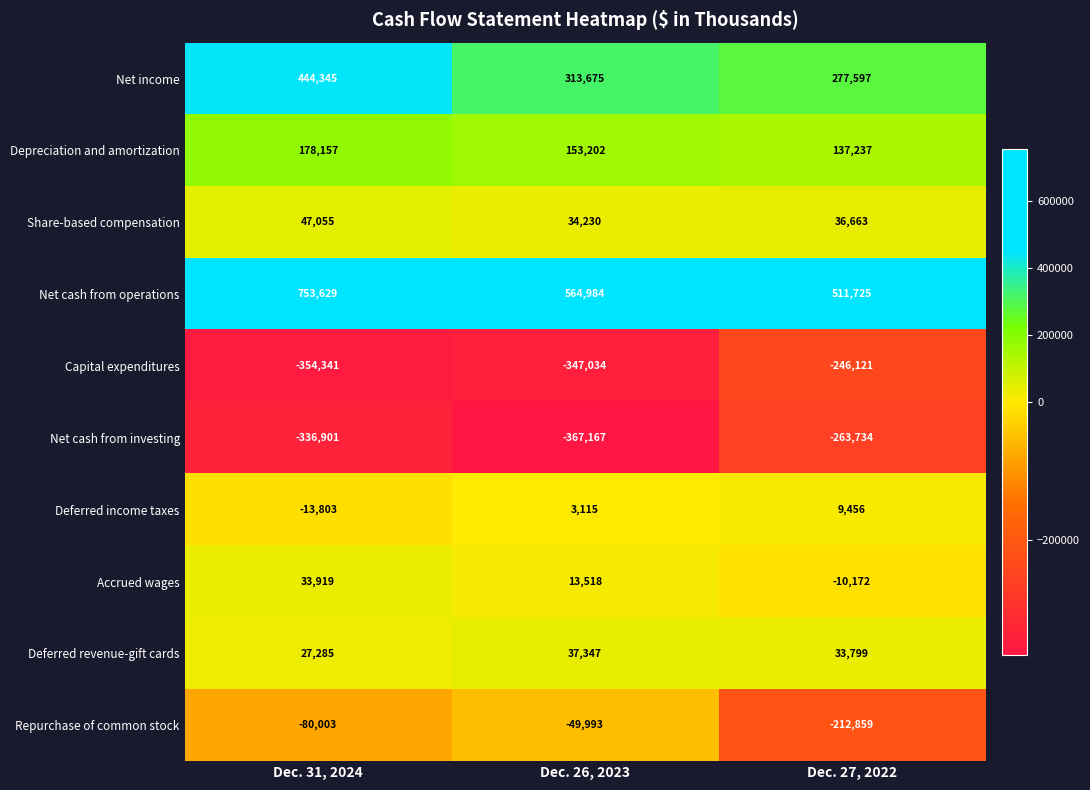

Which label corresponds to the smallest value in the chart?

Dec. 26, 2023